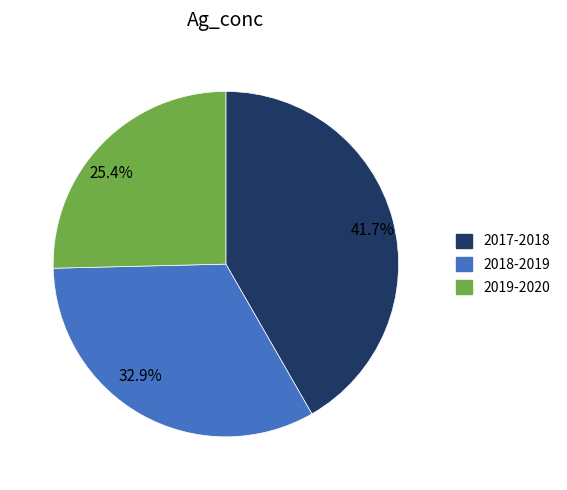

Combined, do 41.7% and 32.9% account for over 50%?

Yes